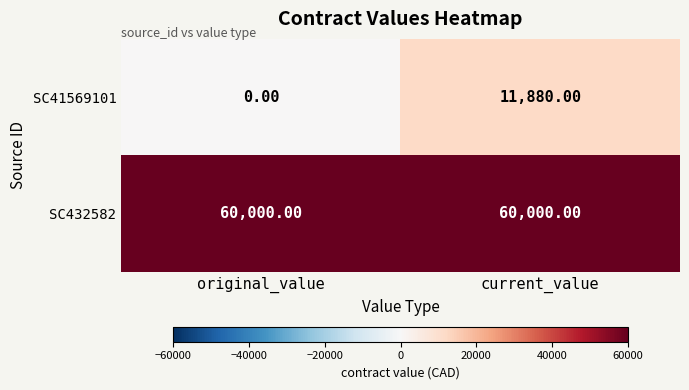

What is the spread (max minus min) of values at original_value?

60000